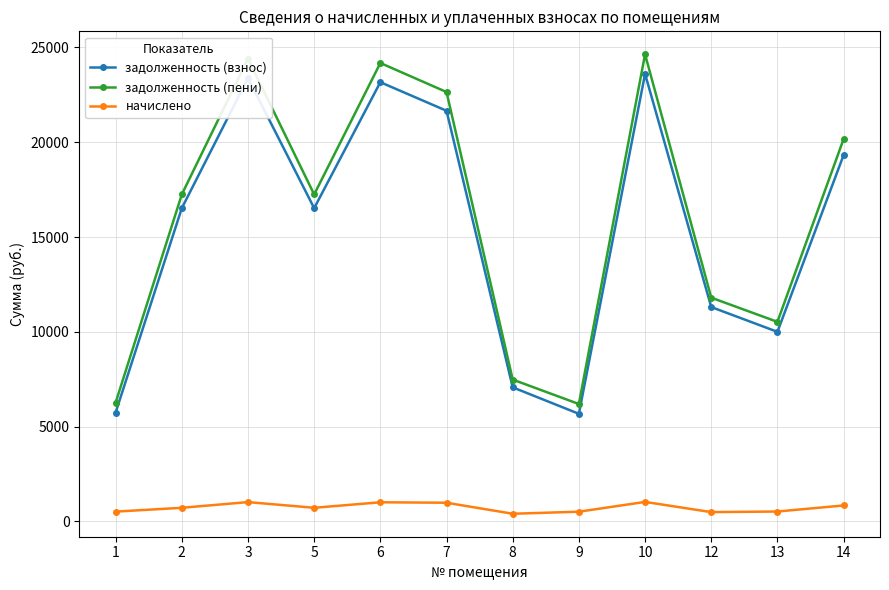

What is the approximate value of начислено at 8?

408.0